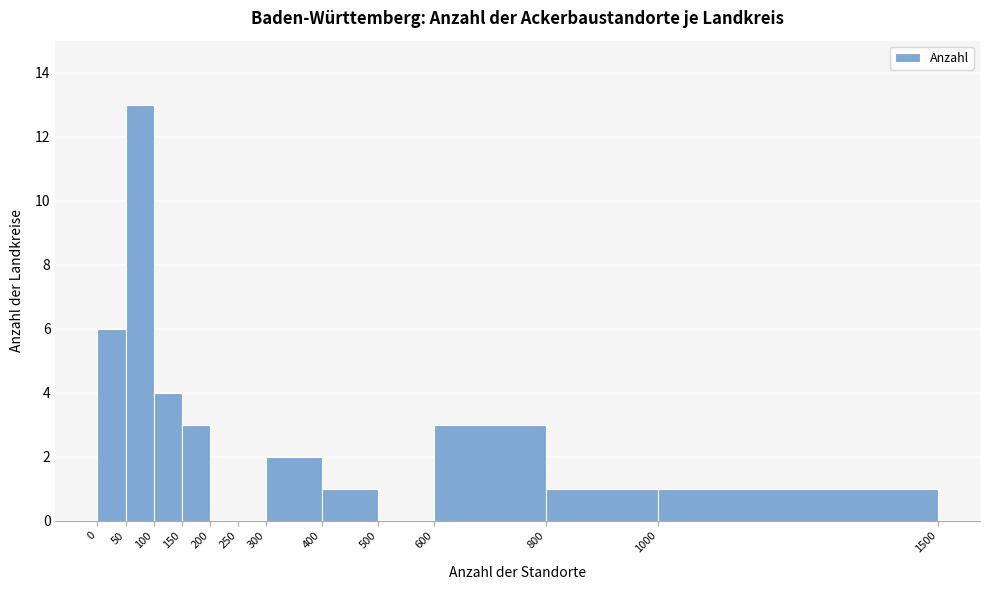

How tall is the bar that spans 800 to 1000 on the x-axis? The values are not printed on the chart, so give them approximately, as read against the axis.

1